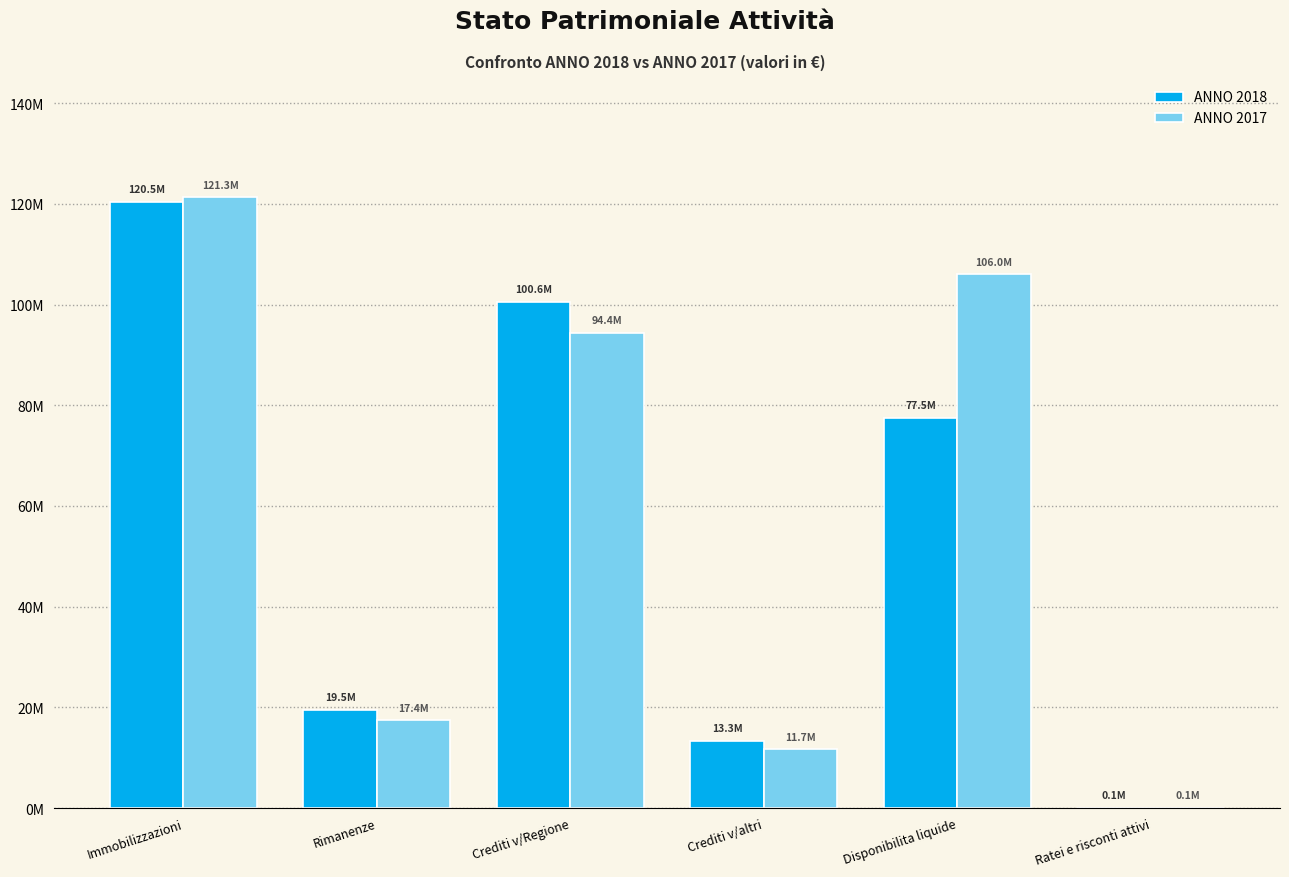

Rank the categories by ANNO 2018 value from lowest to highest.

Ratei e risconti attivi, Crediti v/altri, Rimanenze, Disponibilita liquide, Crediti v/Regione, Immobilizzazioni